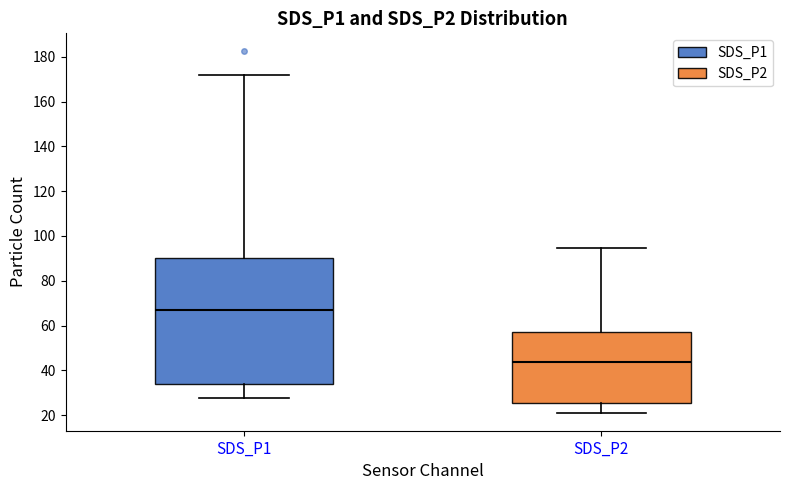

Reading left to right, read every box against the y-axis: the position of its median line, the range the box covers, and the ends of its whiskers. The values are not printed on the chart, so give them approximately, as read against the axis.

SDS_P1: median 68, box 34 to 90, whiskers 28 to 172
SDS_P2: median 44, box 26 to 58, whiskers 22 to 94